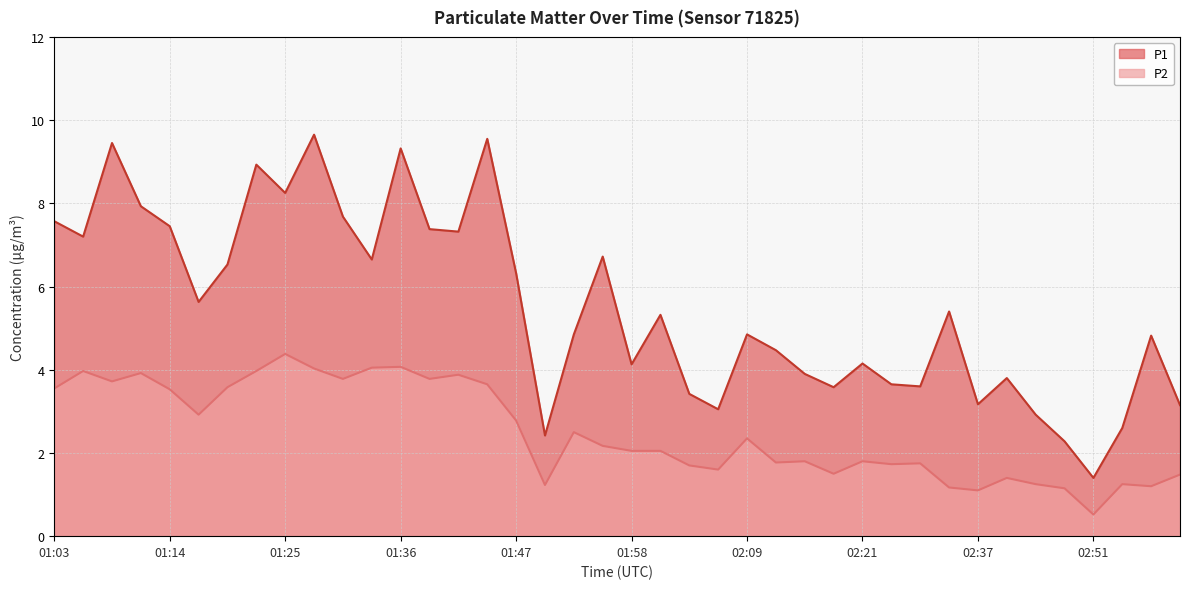

True or false: P2 and P1 cross at least once.

False